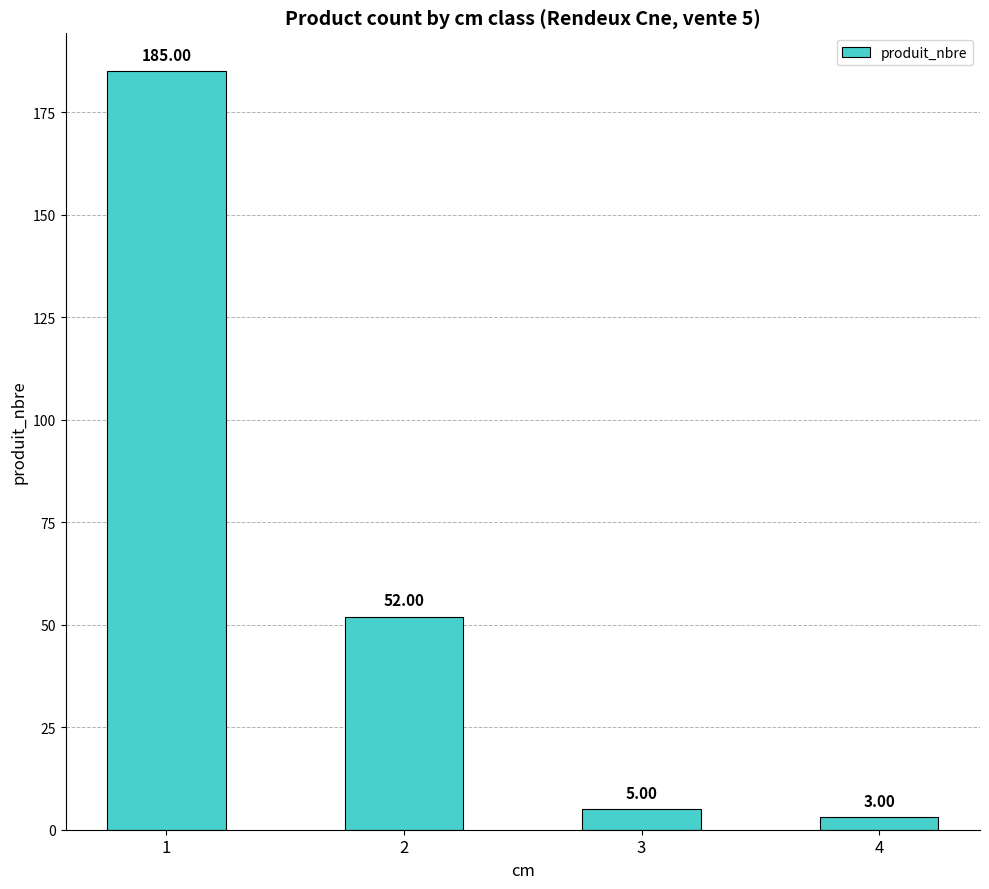

What is the value of the 2nd bar from the left?

52